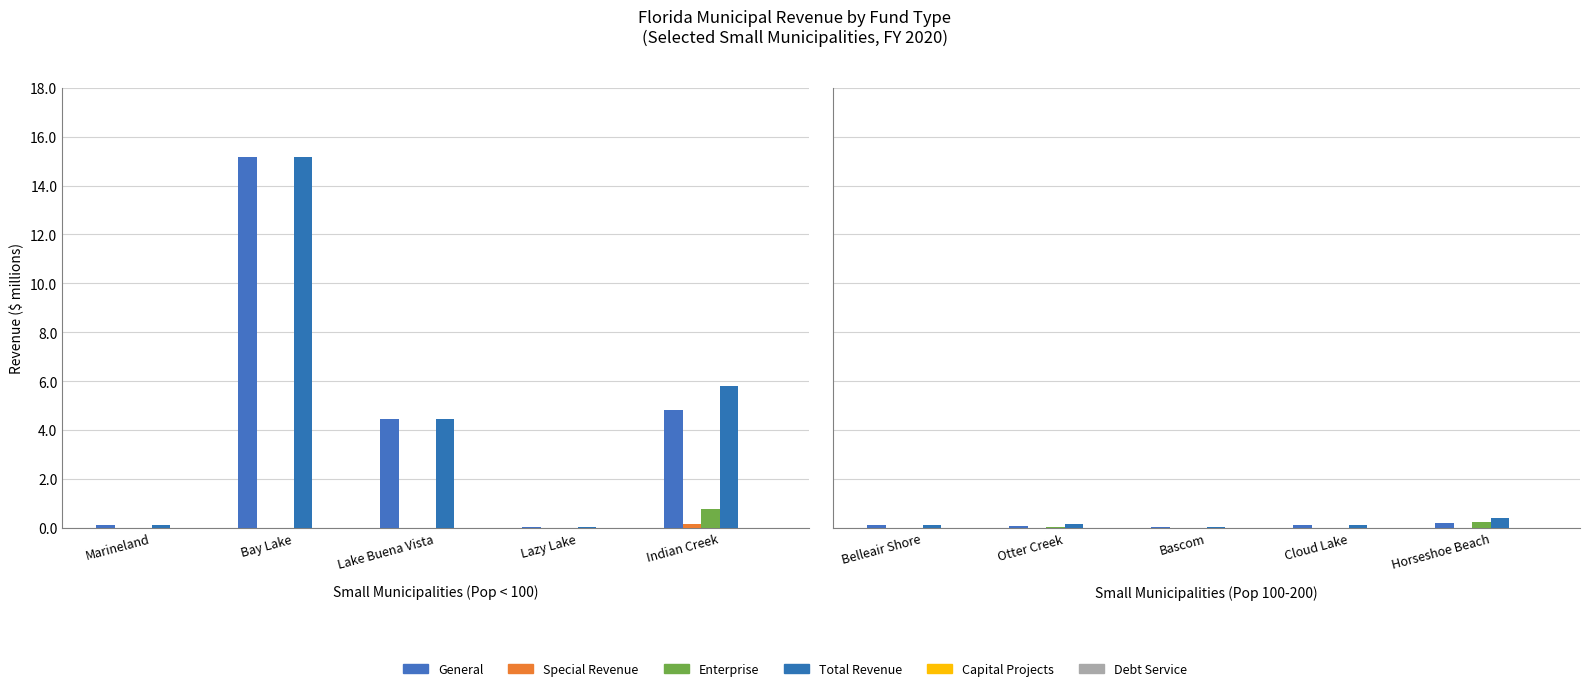

At which label does Debt Service reach its peak?

Belleair Shore